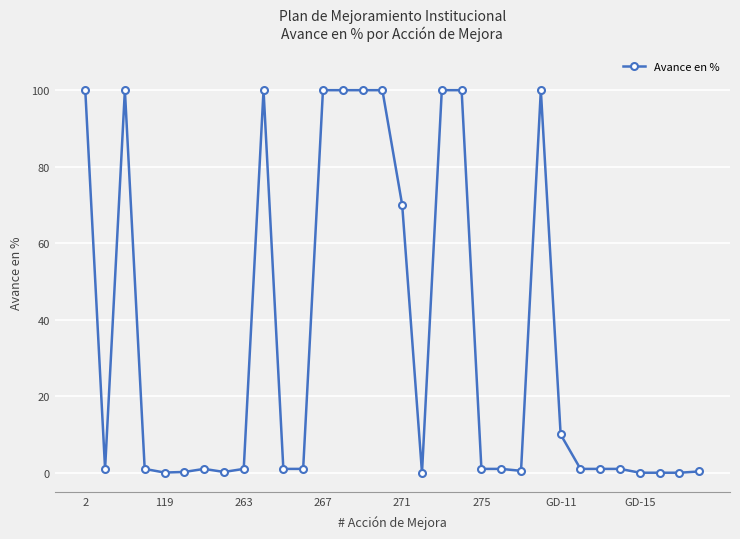

True or false: there are more than 1 points higher than both neighbors.

True